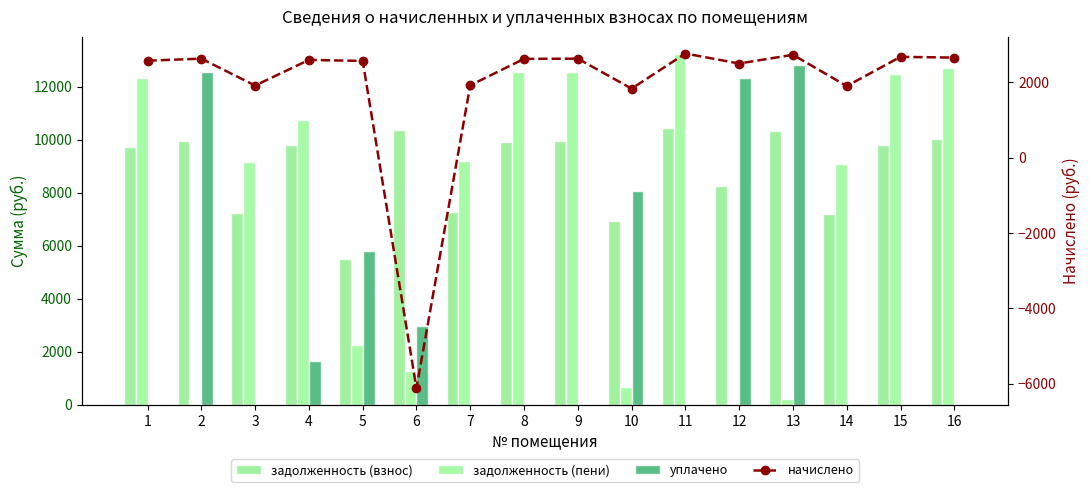

Which category has the lowest value in the задолженность (пени) series?

2